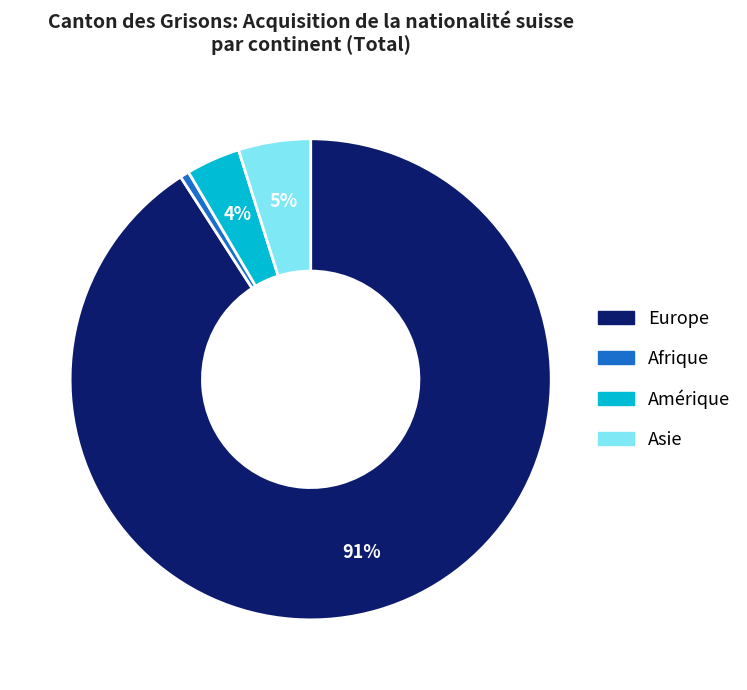

Is there a majority slice in this chart?

Yes